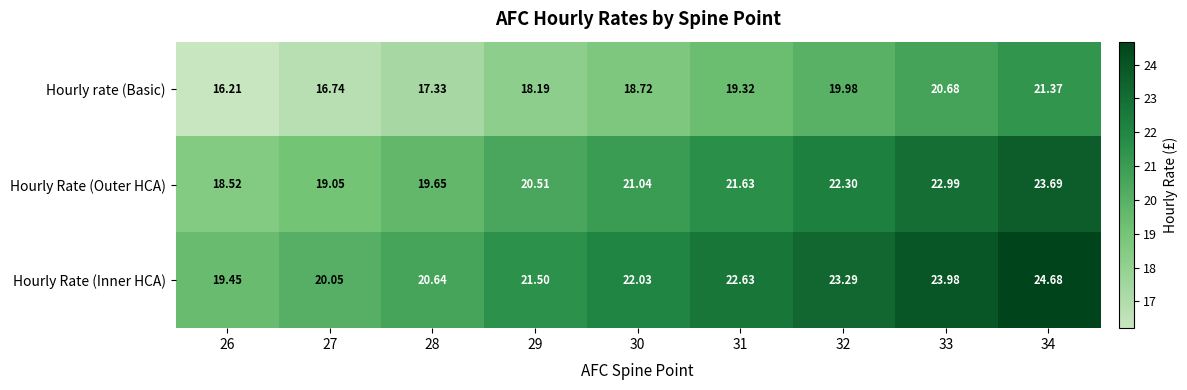

Rank the series by their average value, from lowest to highest.

Hourly rate (Basic), Hourly Rate (Outer HCA), Hourly Rate (Inner HCA)